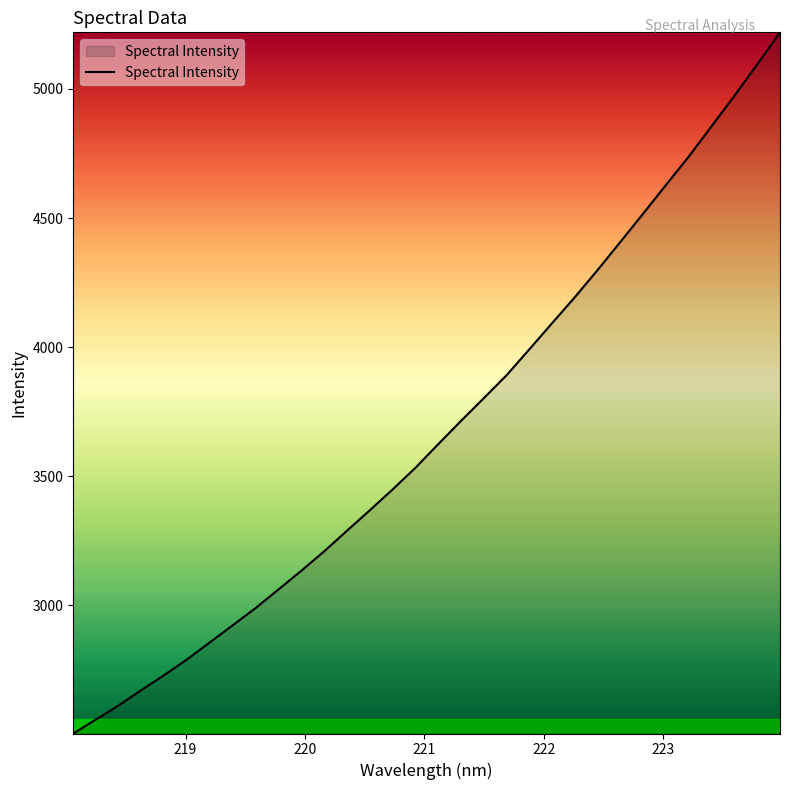

What is the maximum value shown in the chart?

5219.6